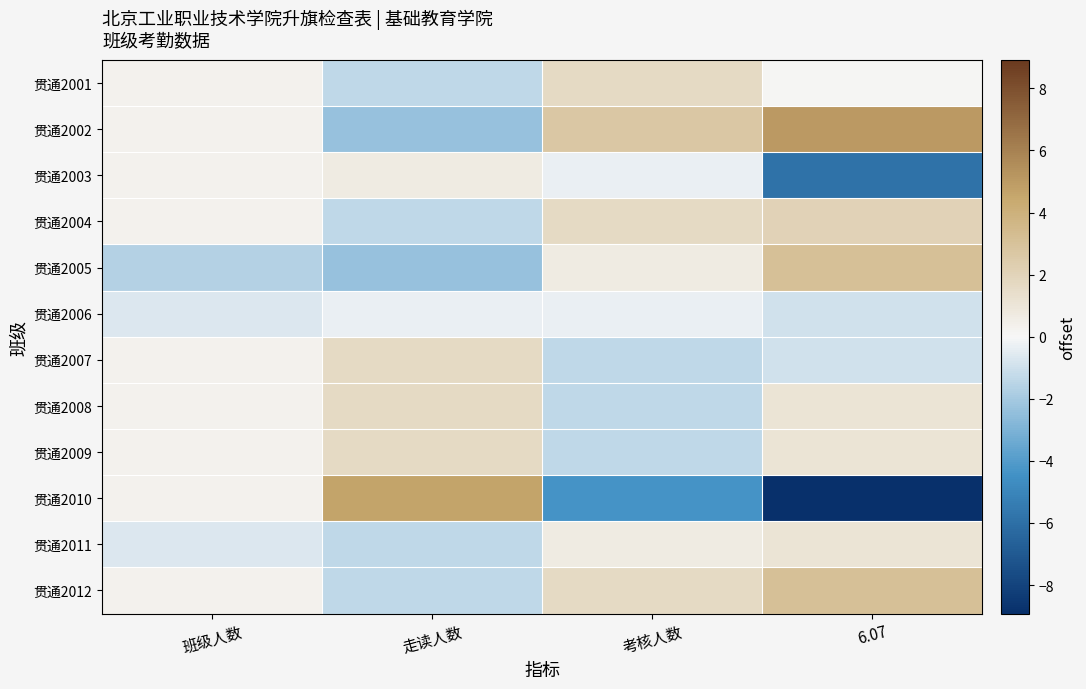

Reading left to right, what are all the values shown in this chart?

贯通2001: 班级人数=0.3	走读人数=-1.3	考核人数=1.7	6.07=0.1
贯通2002: 班级人数=0.3	走读人数=-2.3	考核人数=2.7	6.07=5.1
贯通2003: 班级人数=0.3	走读人数=0.7	考核人数=-0.3	6.07=-5.9
贯通2004: 班级人数=0.3	走读人数=-1.3	考核人数=1.7	6.07=2.1
贯通2005: 班级人数=-1.7	走读人数=-2.3	考核人数=0.7	6.07=3.1
贯通2006: 班级人数=-0.7	走读人数=-0.3	考核人数=-0.3	6.07=-0.9
贯通2007: 班级人数=0.3	走读人数=1.7	考核人数=-1.3	6.07=-0.9
贯通2008: 班级人数=0.3	走读人数=1.7	考核人数=-1.3	6.07=1.1
贯通2009: 班级人数=0.3	走读人数=1.7	考核人数=-1.3	6.07=1.1
贯通2010: 班级人数=0.3	走读人数=4.7	考核人数=-4.3	6.07=-8.9
贯通2011: 班级人数=-0.7	走读人数=-1.3	考核人数=0.7	6.07=1.1
贯通2012: 班级人数=0.3	走读人数=-1.3	考核人数=1.7	6.07=3.1